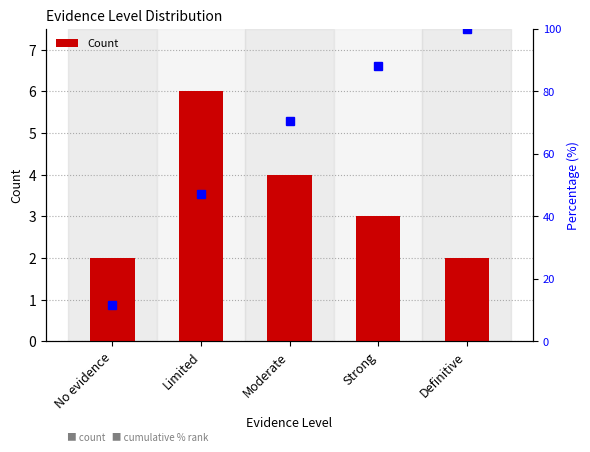

Count the number of categories in the chart.

5